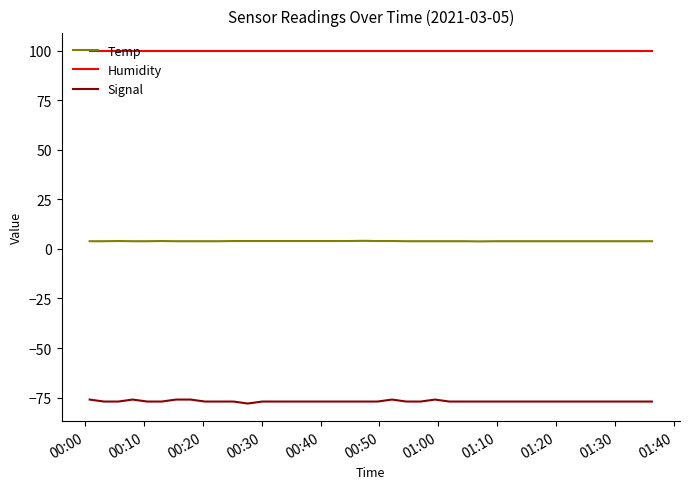

What is the greatest value displayed?

99.9